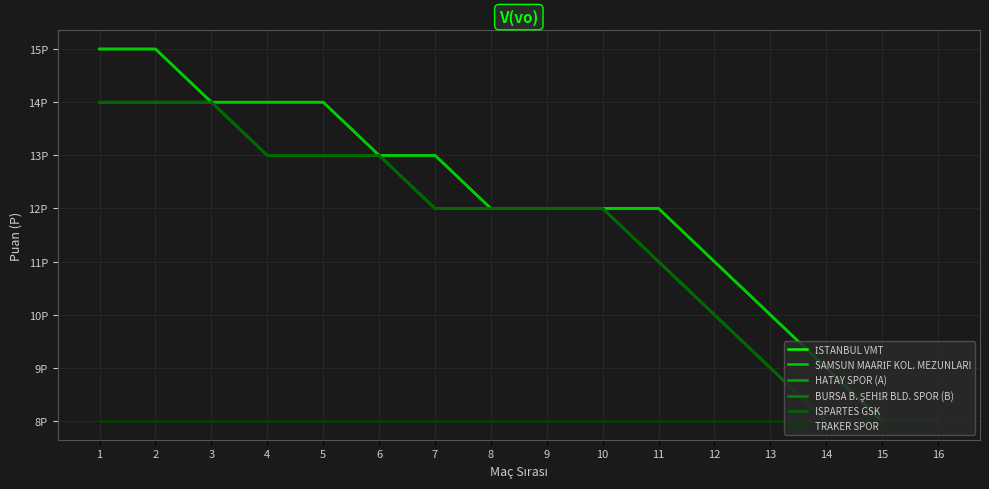

Between 4 and 11, which series saw the biggest shift?

İSTANBUL VMT